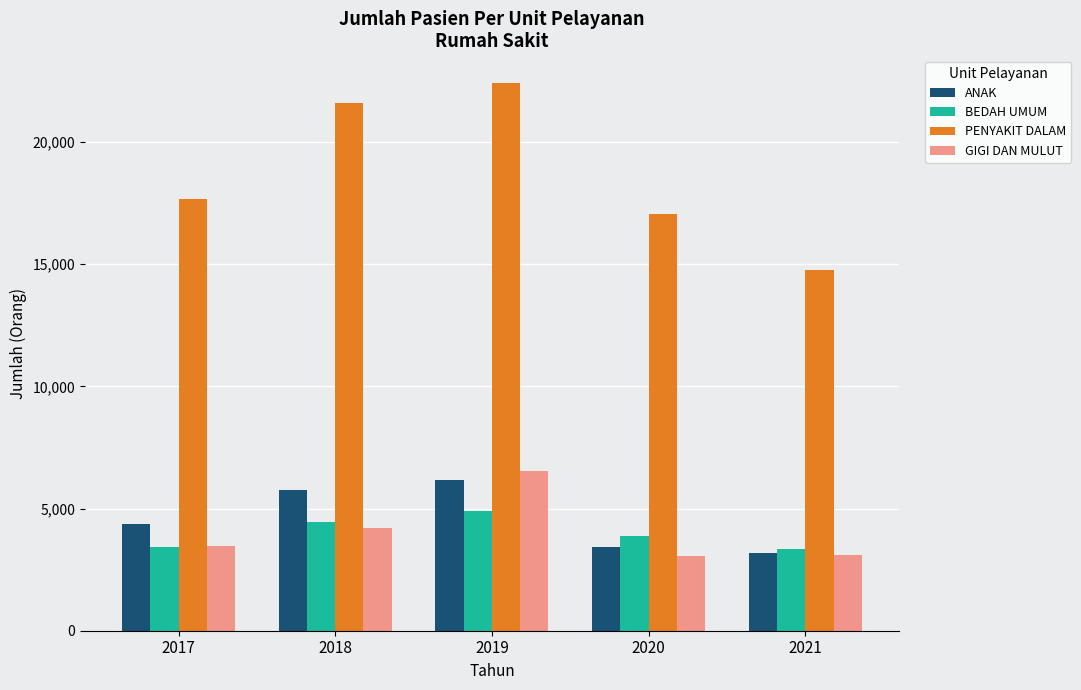

Which series changed the most between 2019 and 2021?

PENYAKIT DALAM